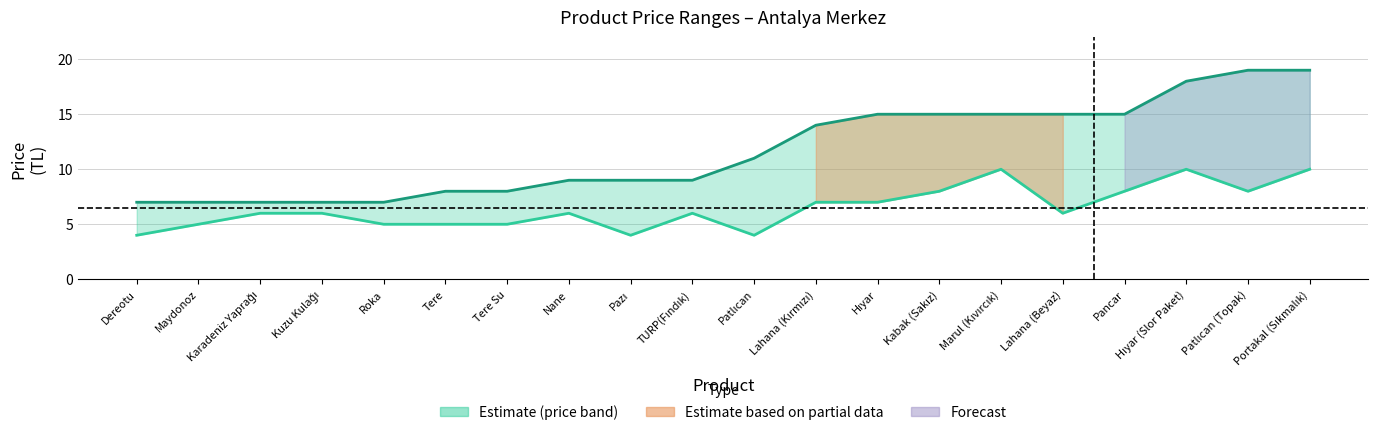

At which category is the sum across all series the highest?

Portakal (Sıkmalık)